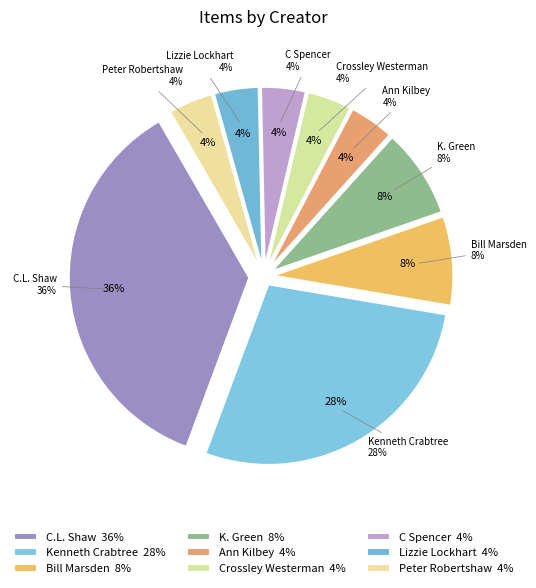

How many segments does this pie chart have?

9